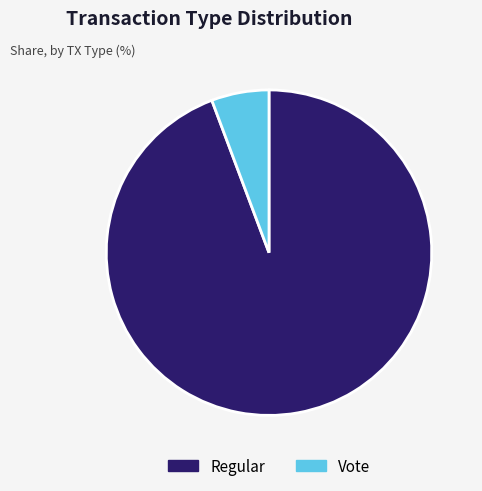

Does any single category account for the majority?

Yes